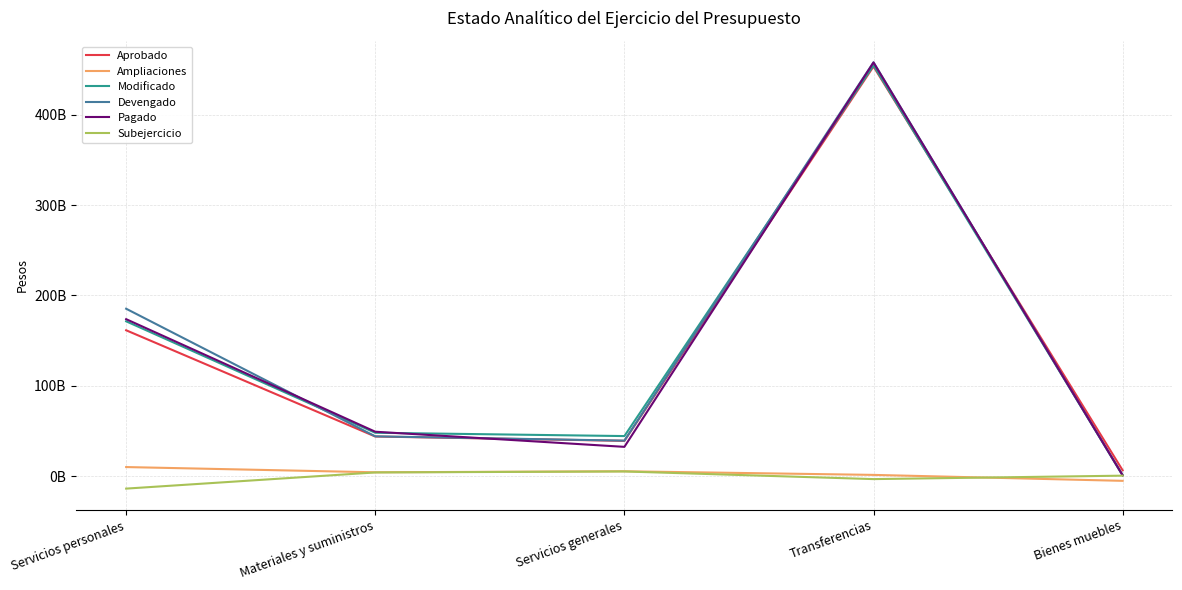

Reading left to right, list all the values displayed in this chart.

Aprobado: Servicios personales=161411850824	Materiales y suministros=43772682734	Servicios generales=38976770646	Transferencias=453528130408	Bienes muebles=6343574758
Ampliaciones: Servicios personales=9932756279	Materiales y suministros=4136882725	Servicios generales=5277344481	Transferencias=1255105582	Bienes muebles=-5327509644
Modificado: Servicios personales=171344607103	Materiales y suministros=47909565459	Servicios generales=44254115127	Transferencias=454783235990	Bienes muebles=1016065114
Devengado: Servicios personales=185272402969	Materiales y suministros=43936865875	Servicios generales=39186709819	Transferencias=458183839640	Bienes muebles=611387657
Pagado: Servicios personales=173705100788	Materiales y suministros=49067090292	Servicios generales=32313089215	Transferencias=457943441089	Bienes muebles=871149239
Subejercicio: Servicios personales=-13927795866	Materiales y suministros=3972699584	Servicios generales=5067405308	Transferencias=-3400603650	Bienes muebles=404677457